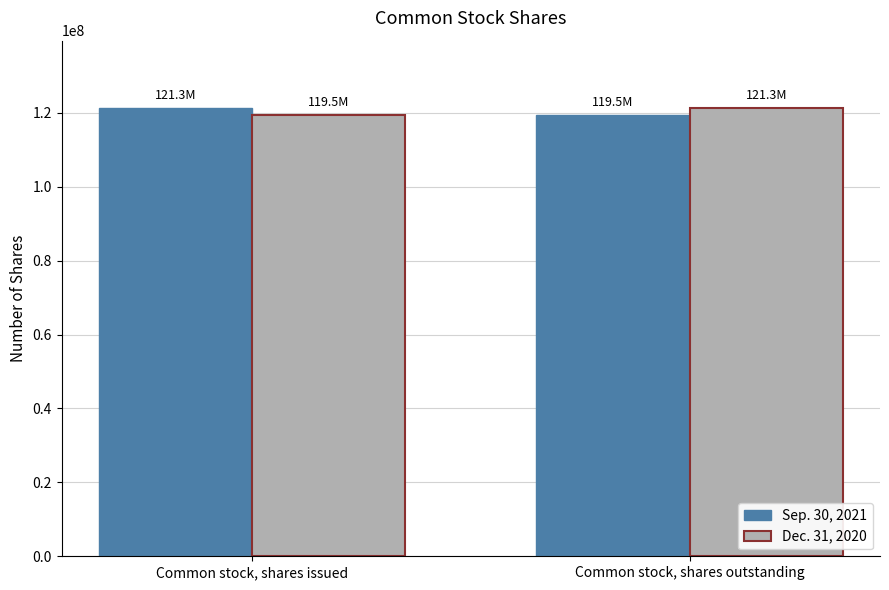

What is the minimum value shown in the chart?

119549735